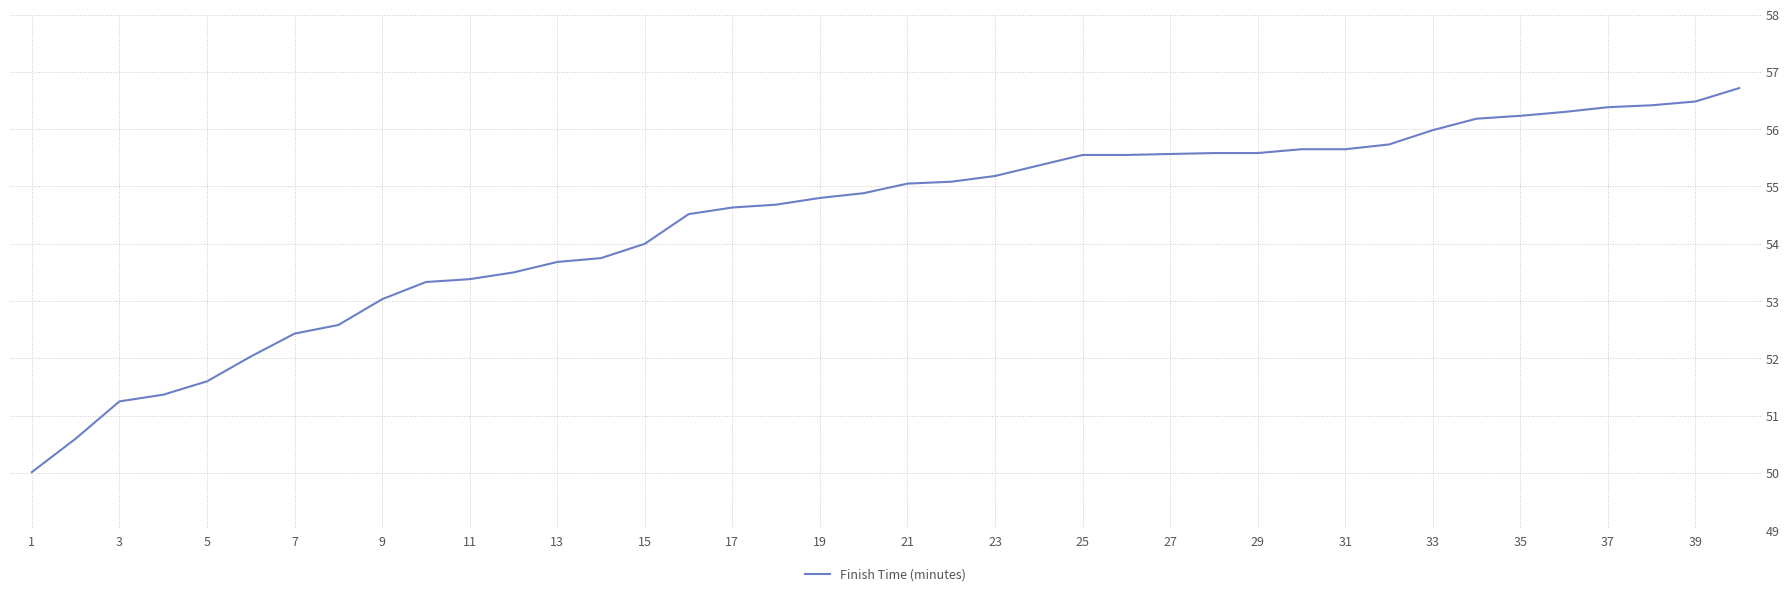

What is the difference between the maximum and minimum values?

6.7